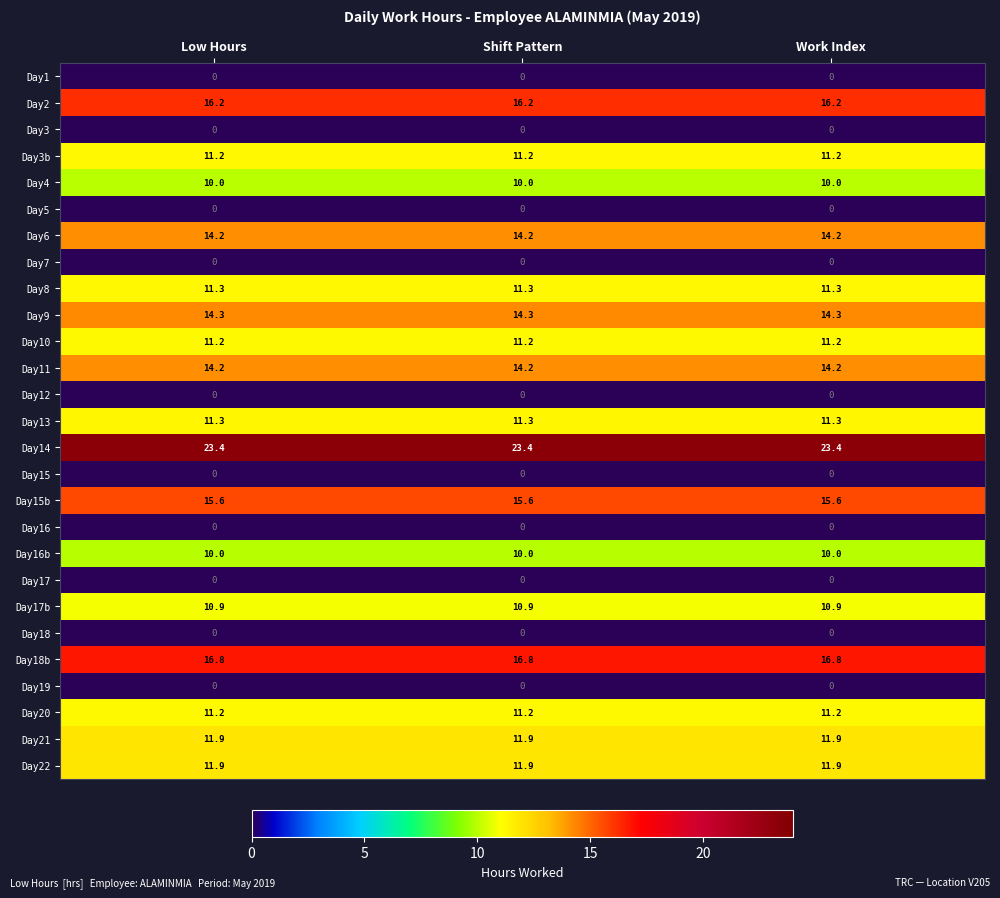

What is the greatest value displayed?

23.4